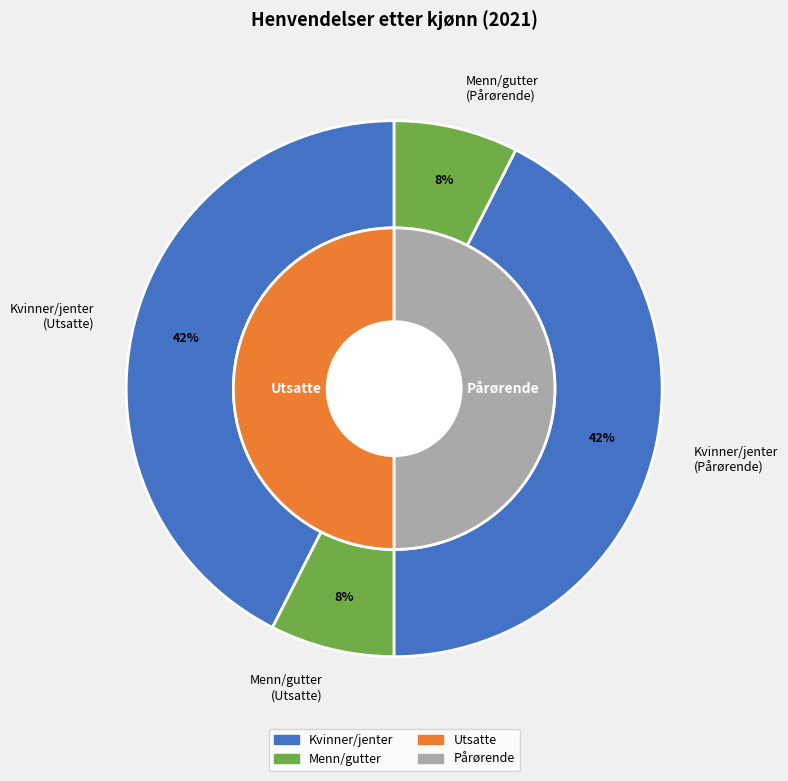

How many slices are in this pie chart?

4